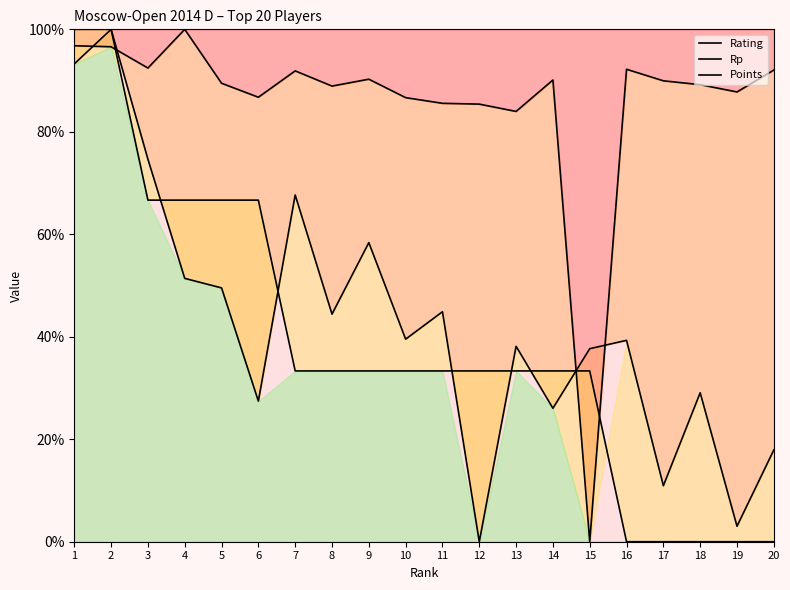

Reading left to right, list all the values displayed in this chart.

Rating: 1=96.8	2=96.6	3=92.4	4=100.0	5=89.5	6=86.7	7=91.9	8=88.9	9=90.3	10=86.7	11=85.6	12=85.4	13=84.0	14=90.1	15=0.0	16=92.2	17=90.0	18=89.2	19=87.8	20=92.0
Rp: 1=93.3	2=100.0	3=74.7	4=51.4	5=49.5	6=27.4	7=67.7	8=44.4	9=58.4	10=39.5	11=44.9	12=0.0	13=38.1	14=26.0	15=37.7	16=39.3	17=10.9	18=29.1	19=3.0	20=17.9
Points: 1=100.0	2=100.0	3=66.7	4=66.7	5=66.7	6=66.7	7=33.3	8=33.3	9=33.3	10=33.3	11=33.3	12=33.3	13=33.3	14=33.3	15=33.3	16=0.0	17=0.0	18=0.0	19=0.0	20=0.0